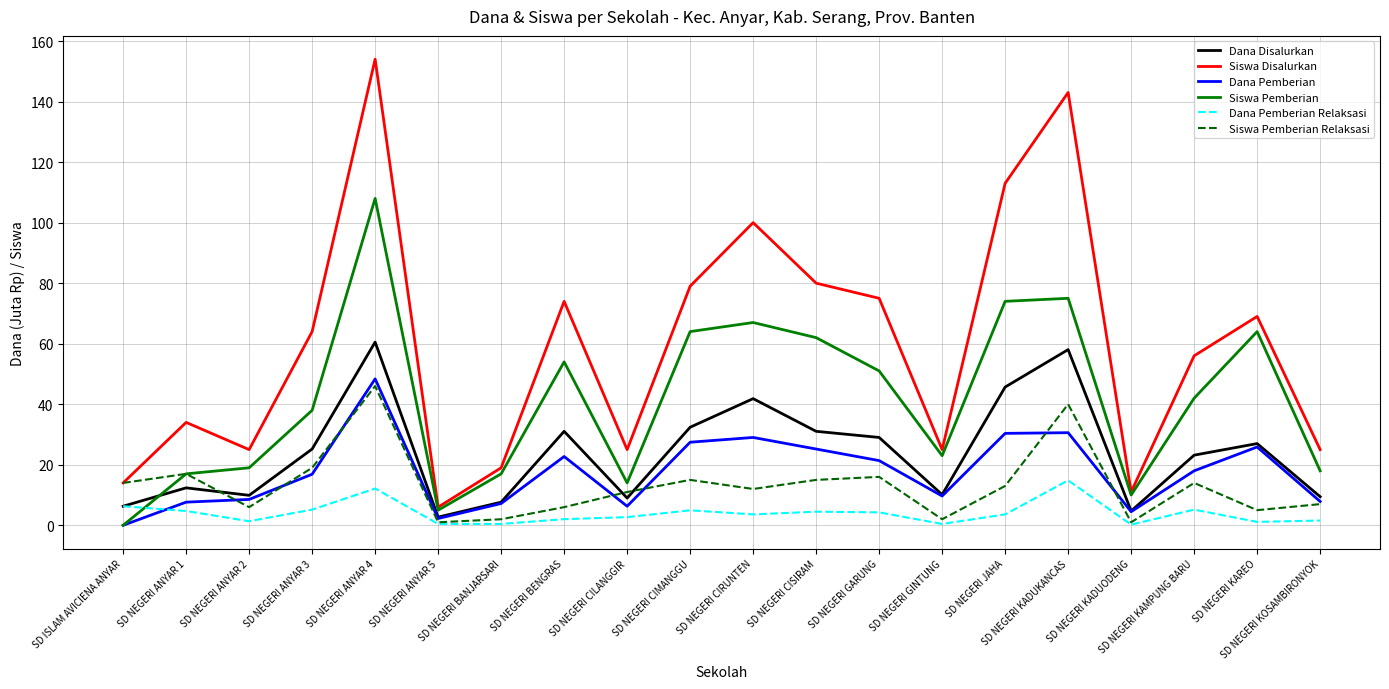

Which series has the largest range (max minus min)?

Siswa Disalurkan